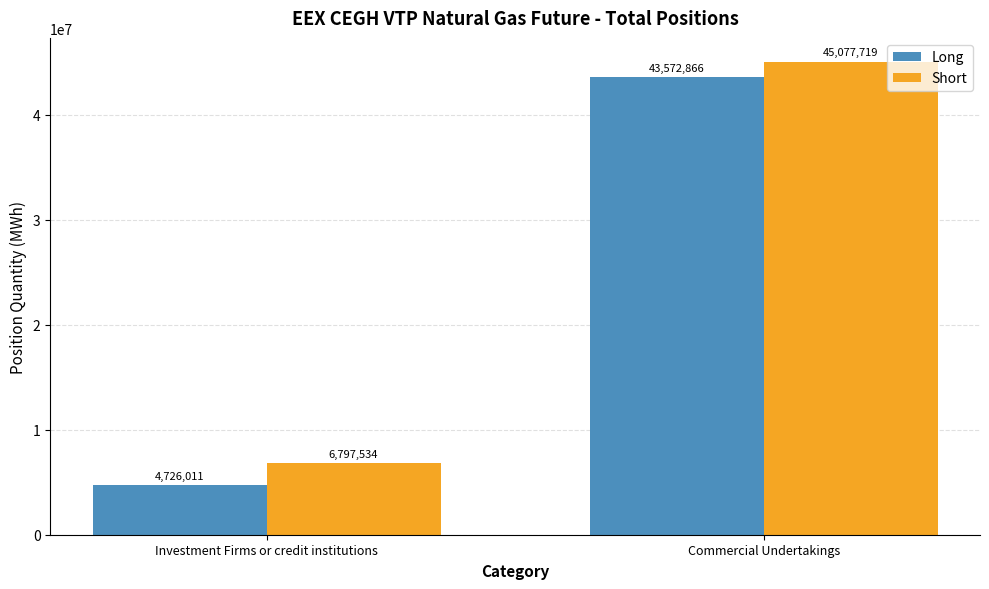

How many groups of bars are there?

2